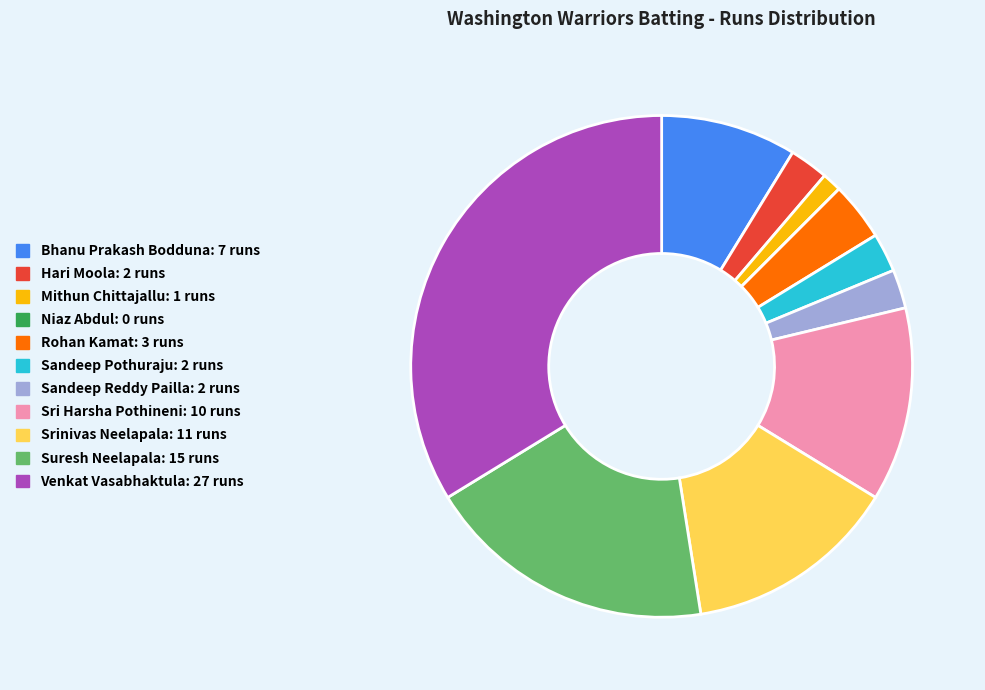

Is the sum of Venkat Vasabhaktula and Mithun Chittajallu greater than half?

No